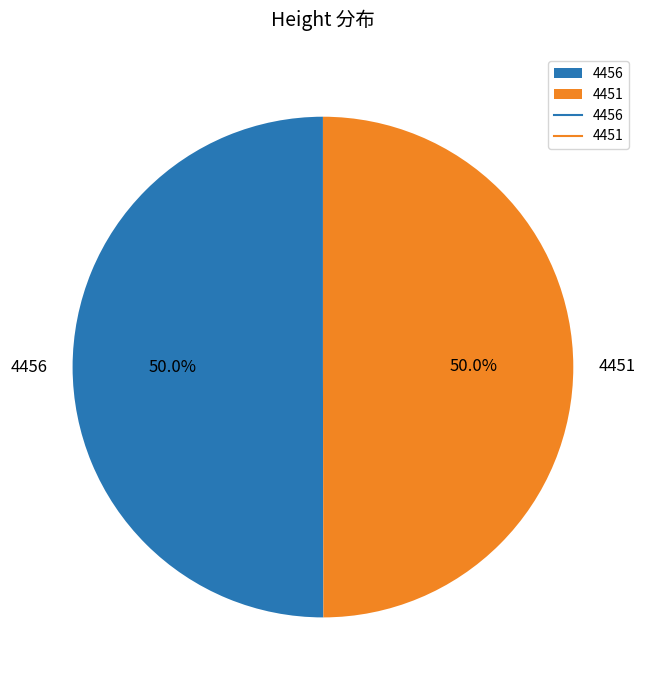

What portion of the pie excludes 4456?

50.0%